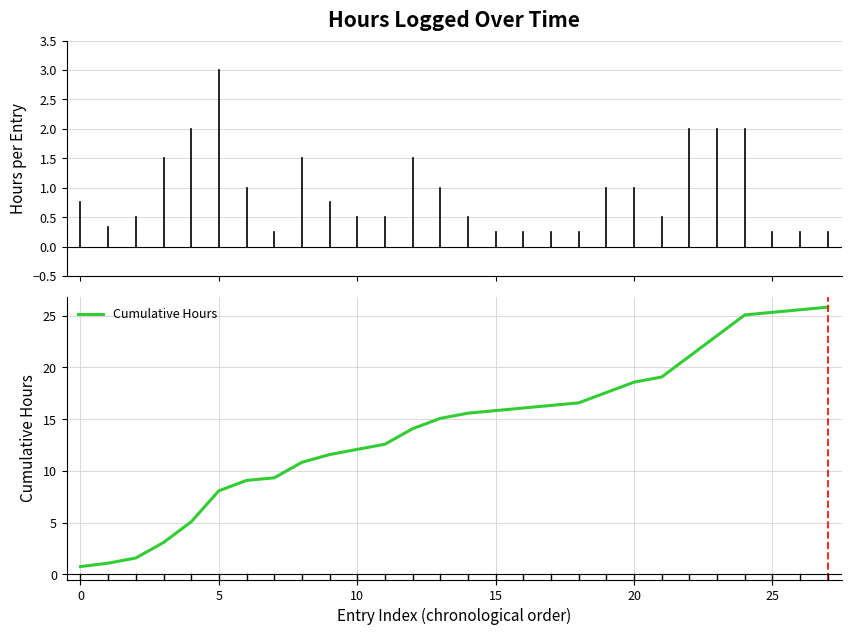

What is the difference between the maximum and minimum values?

25.1